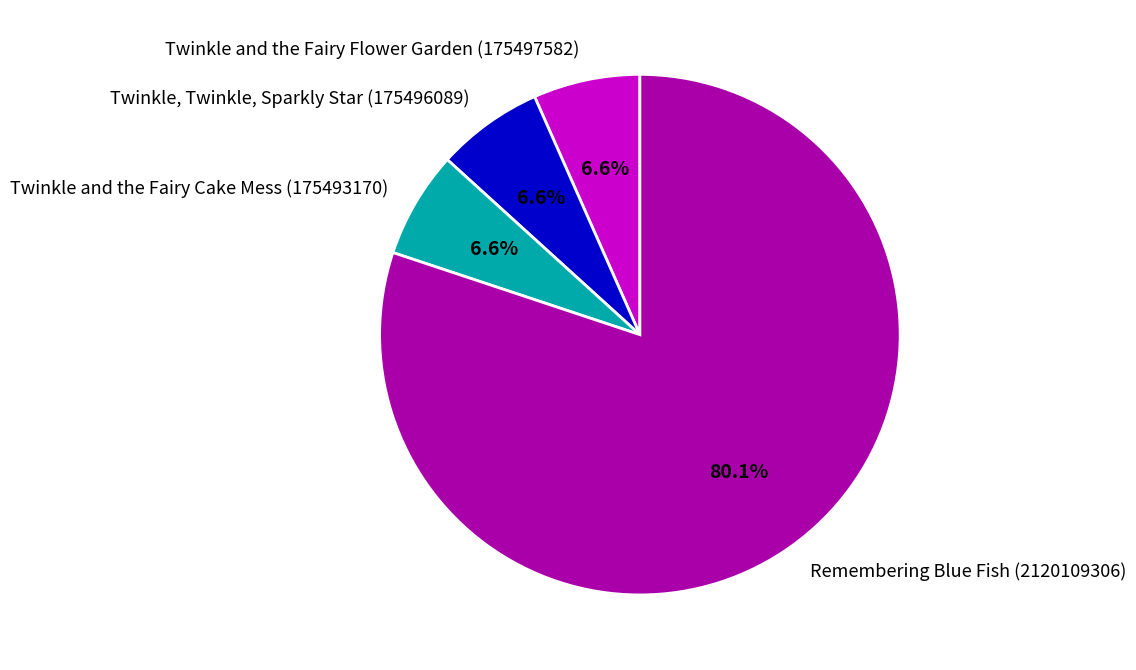

What percentage is the Twinkle and the Fairy Cake Mess (175493170) slice, to the nearest percent?

7%